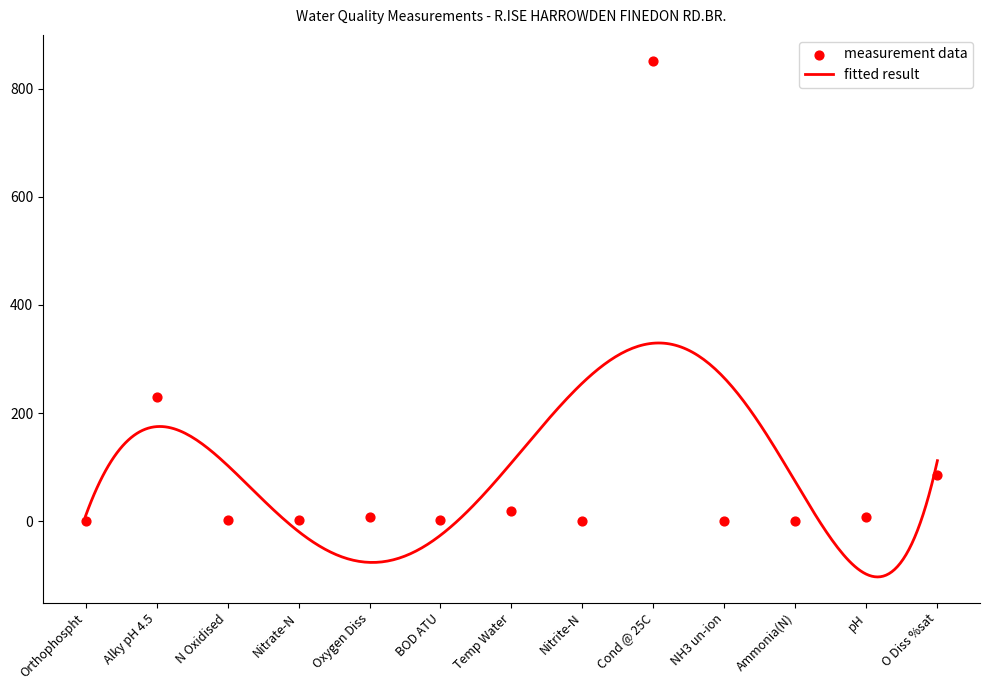

Which has a higher value, BOD ATU or Nitrite-N?

BOD ATU